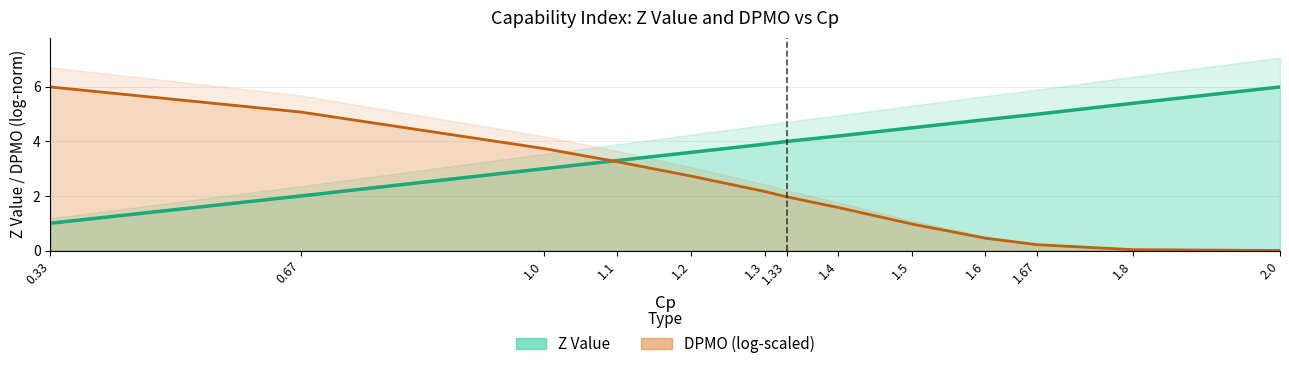

Approximately how many times larger is the value at 1.1 compared to 1.2?

0.9